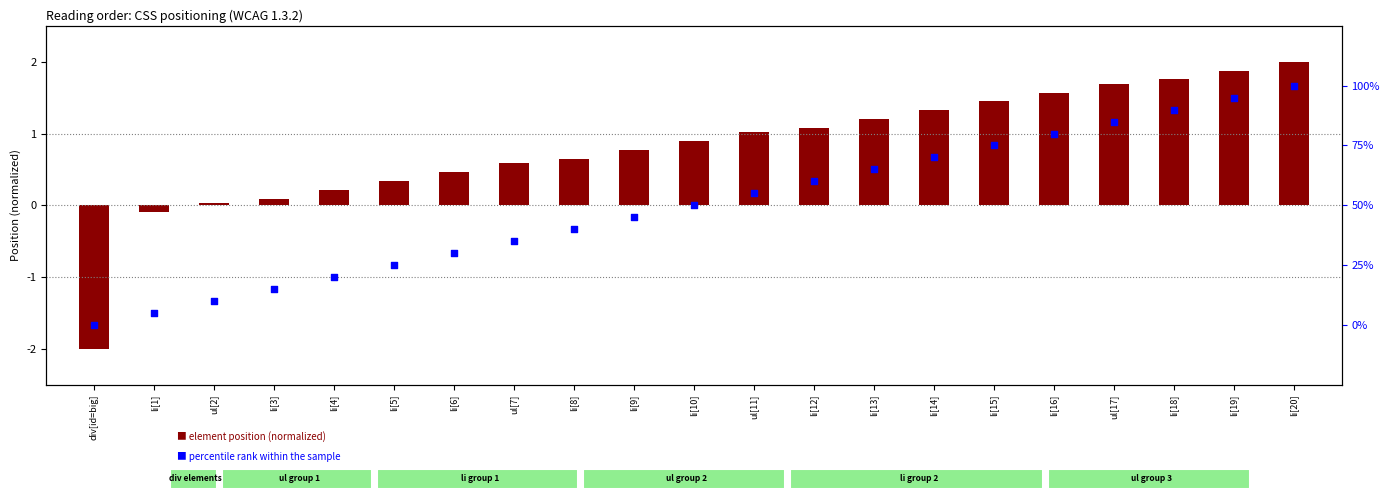

What are all the series names shown in the legend?

element position (normalized), percentile rank within the sample